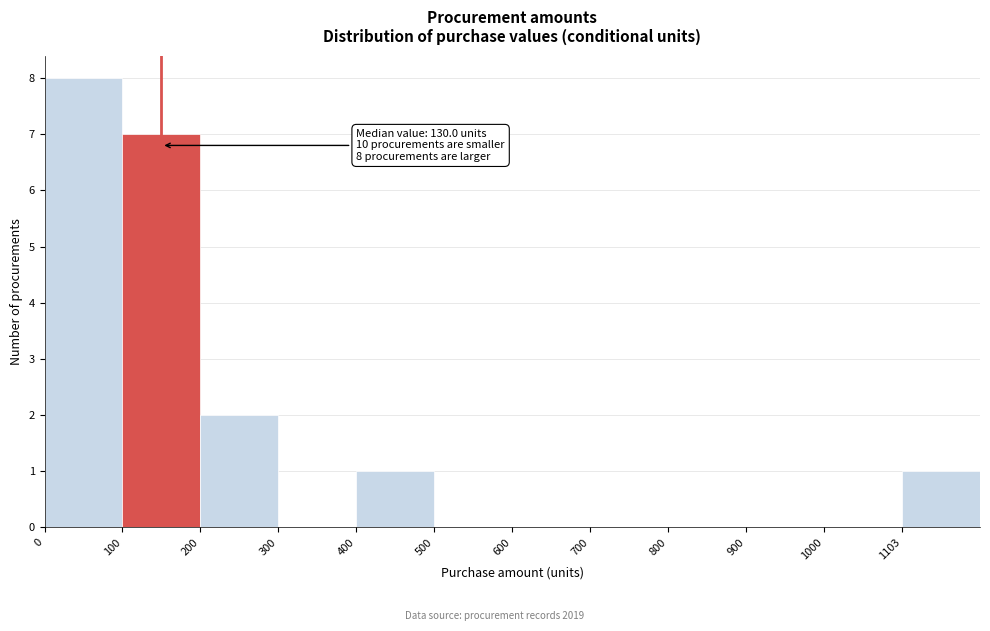

Reading right to left, extract all data points from this chart.

1103=1	1000=0	900=0	800=0	700=0	600=0	500=0	400=1	300=0	200=2	100=7	0=8